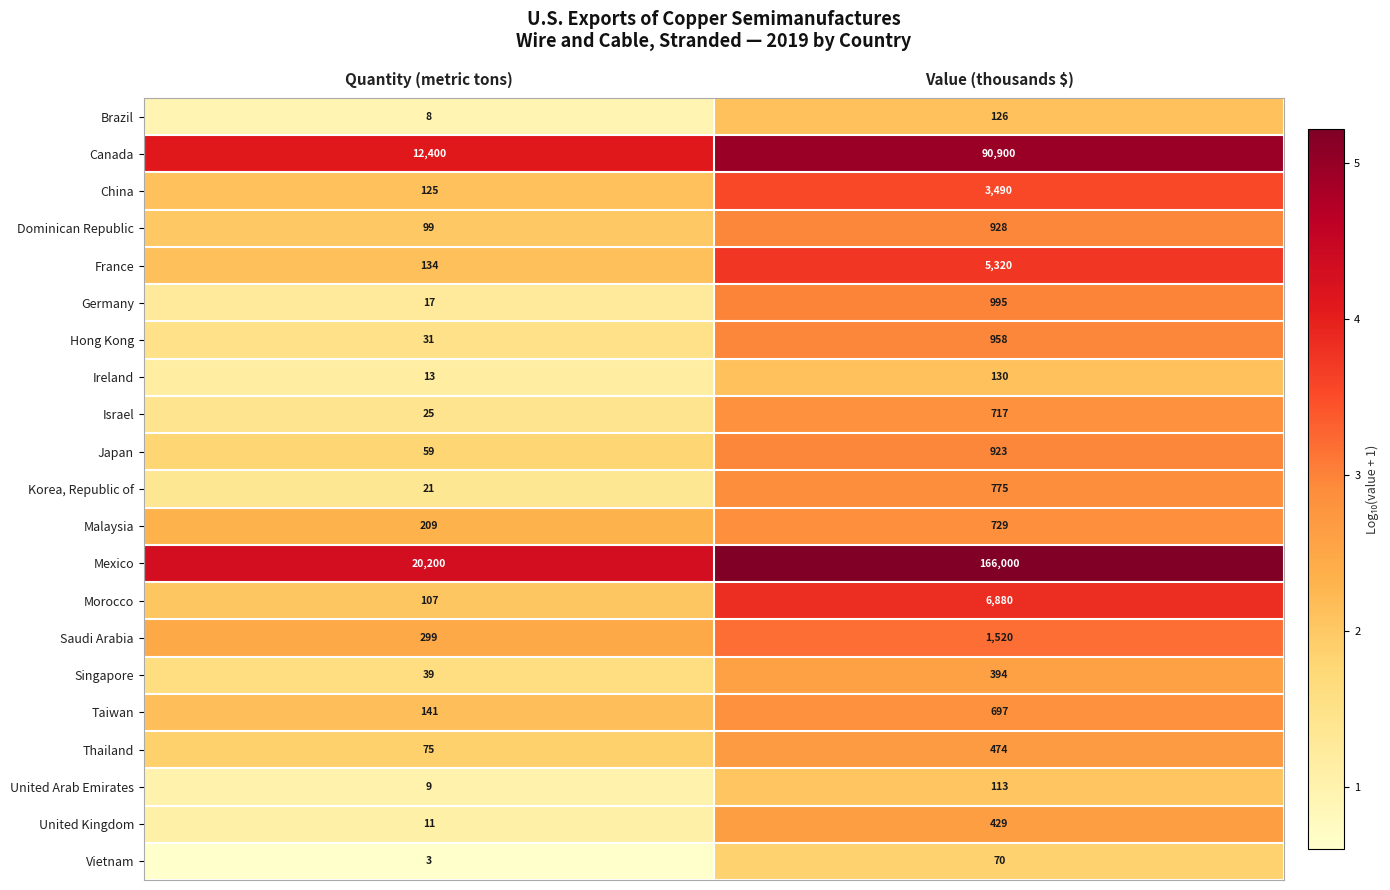

What is the total value across all series at Quantity (metric tons)?

34025